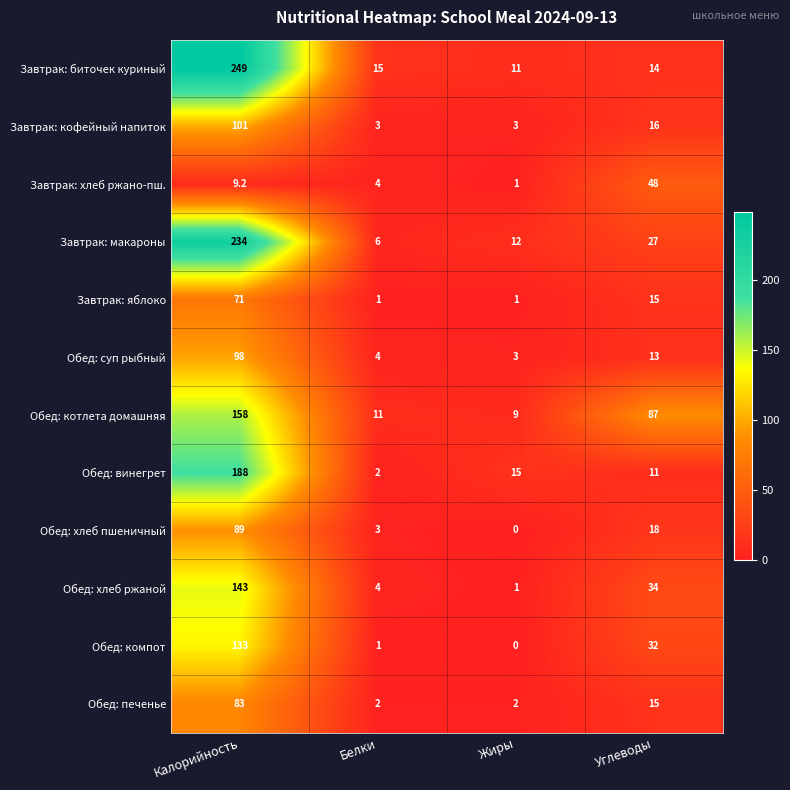

Is it true that Обед: печенье equals 83.0 at Калорийность?

True